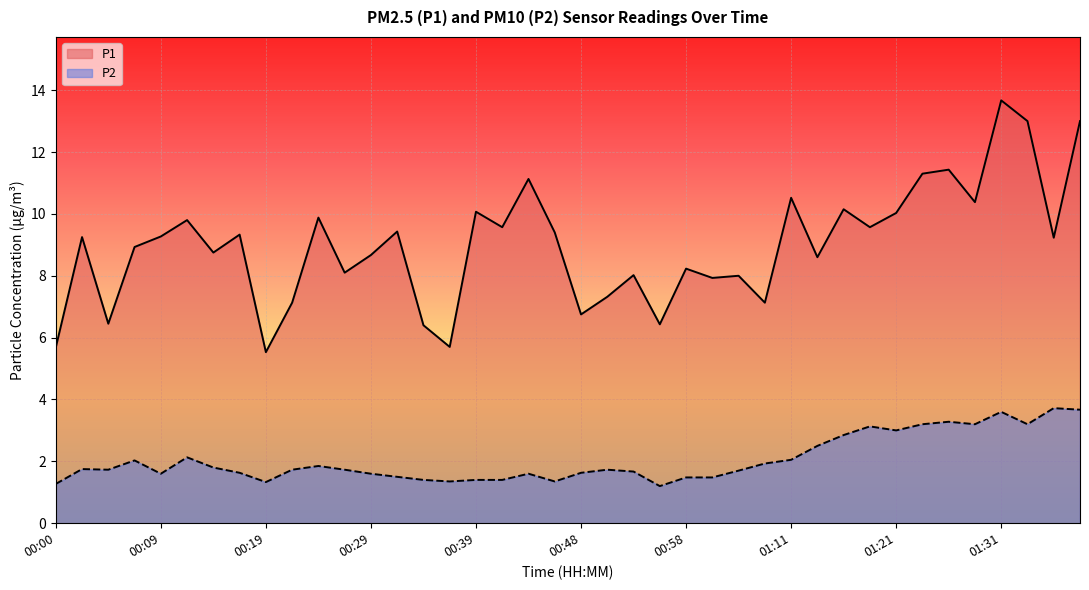

Which has a higher value, 00:34 or 01:19?

01:19